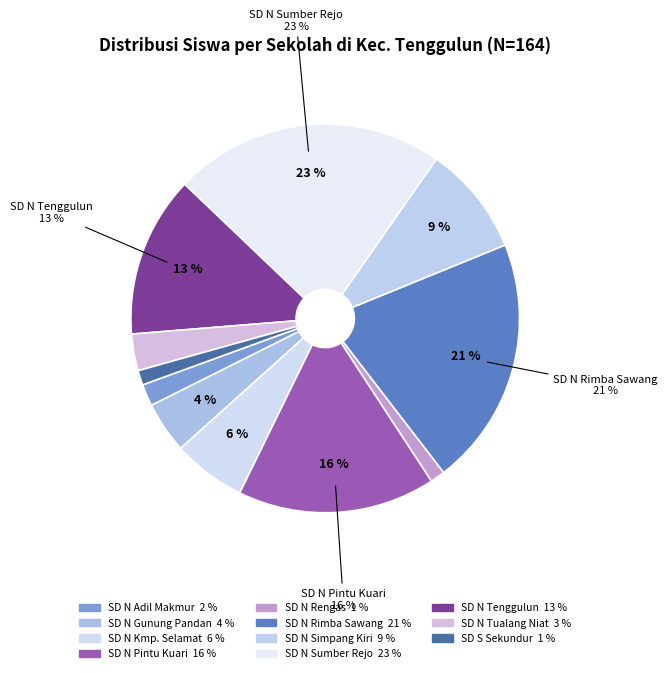

To the nearest percent, what is the average slice percentage?

9%